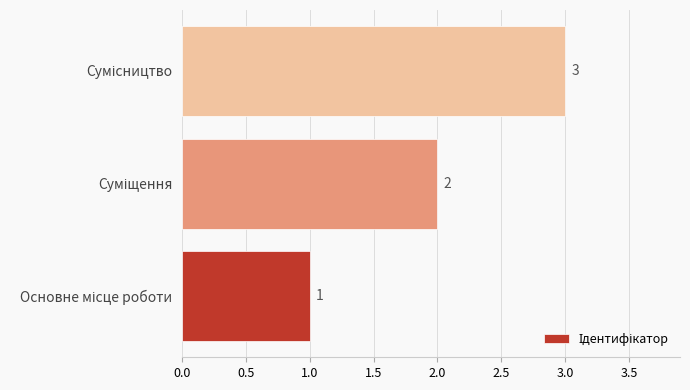

Count the values in the range 1 to 3.

3